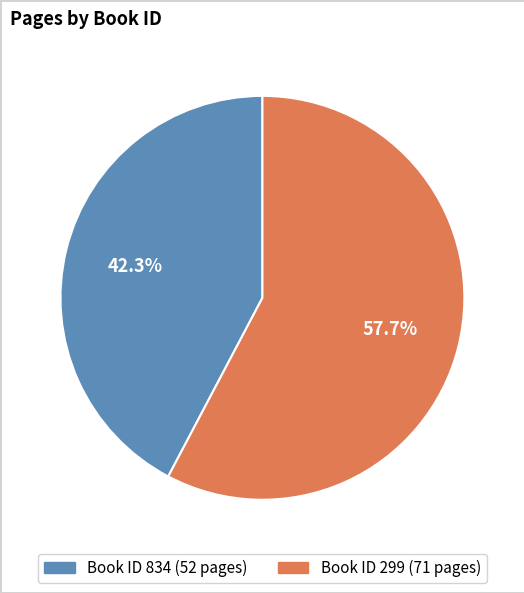

Is there a majority slice in this chart?

Yes